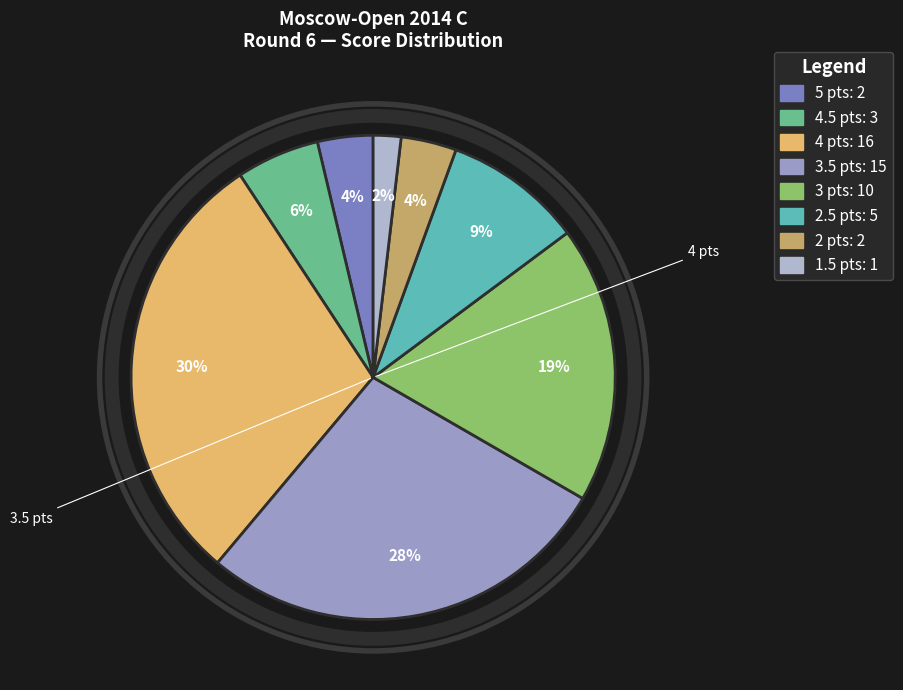

Count the number of slices in the pie.

8